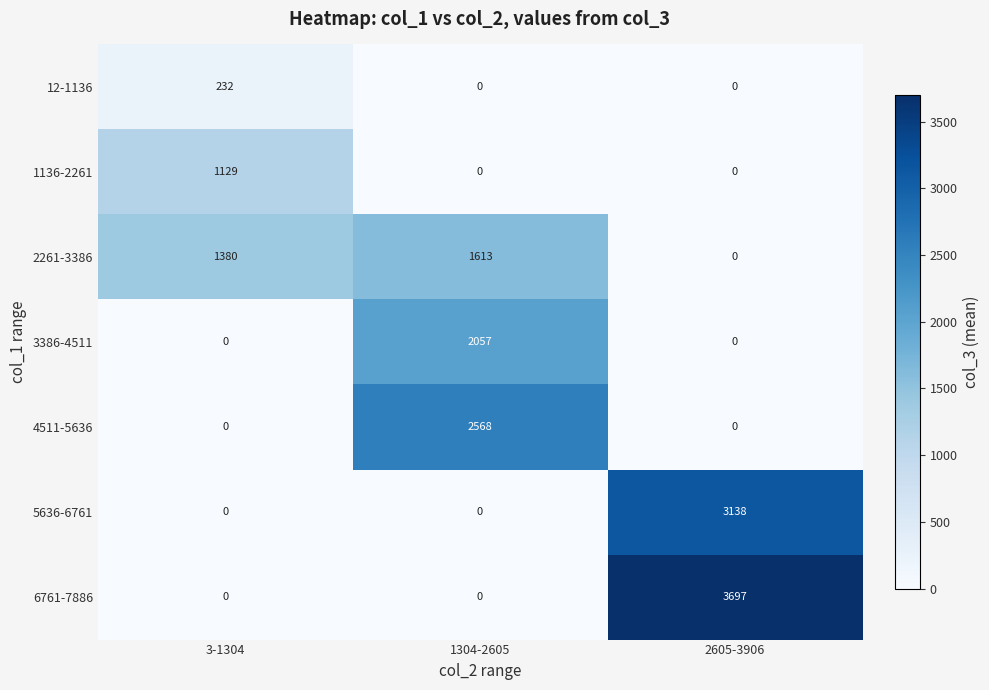

What is the maximum value for 12-1136?

232